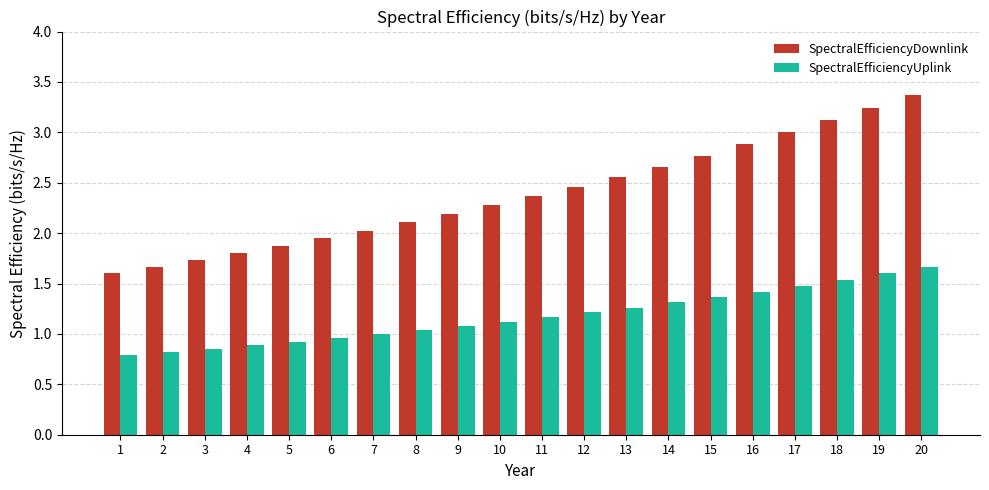

What is the average value of the SpectralEfficiencyDownlink series?

2.4